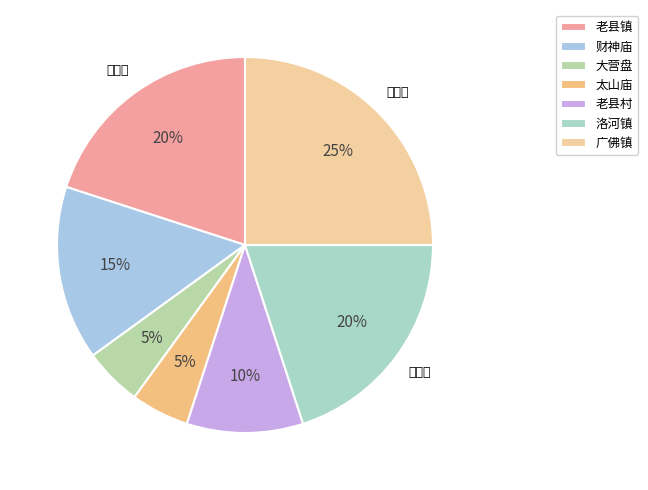

What percentage is the 大营盘 slice, to the nearest percent?

5%